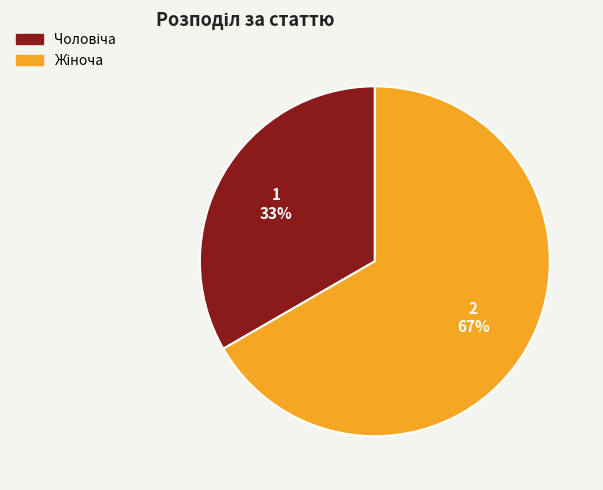

How many segments does this pie chart have?

2